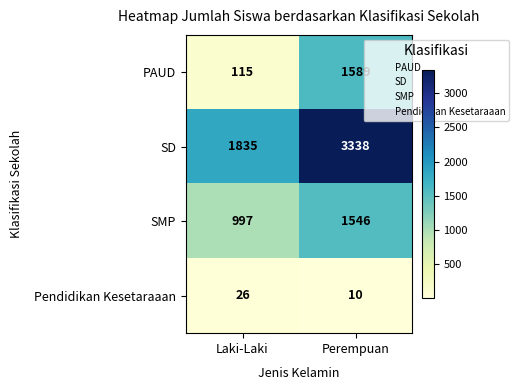

List the series in order of their overall mean, highest first.

SD, SMP, PAUD, Pendidikan Kesetaraaan